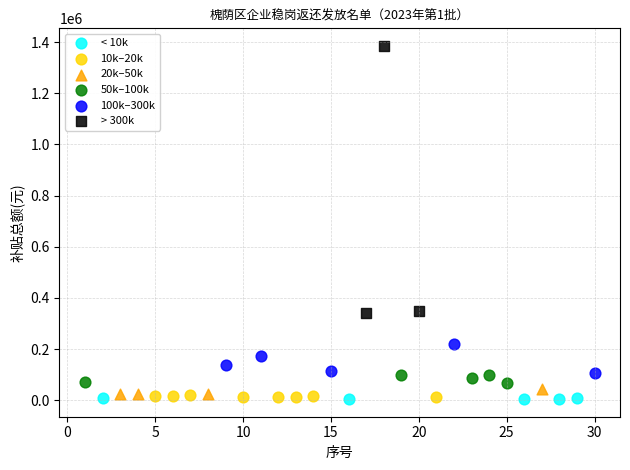

Which series reaches the maximum Y coordinate?

> 300k